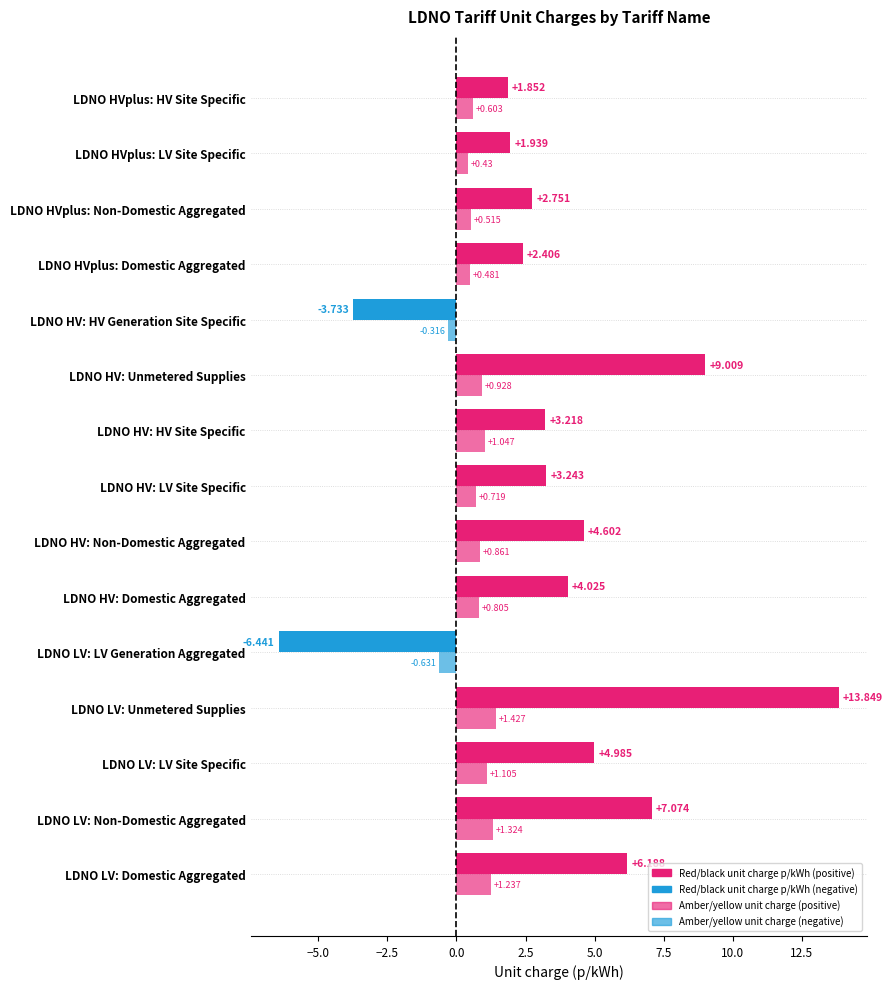

True or false: amber_unit_charge has a value of 1.4 at 9.

False